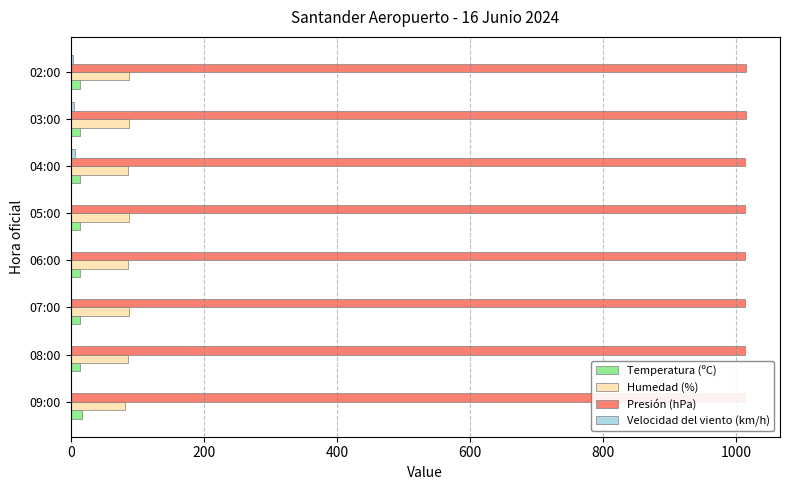

Count the number of data series in this chart.

4